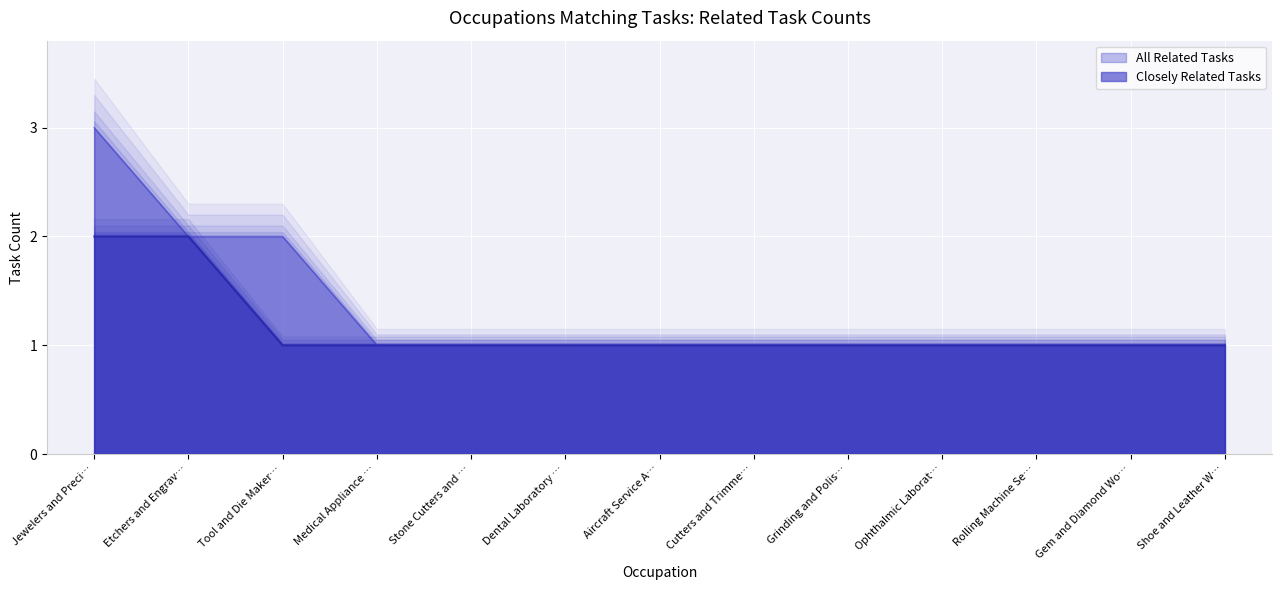

How many lines are shown in the chart?

2